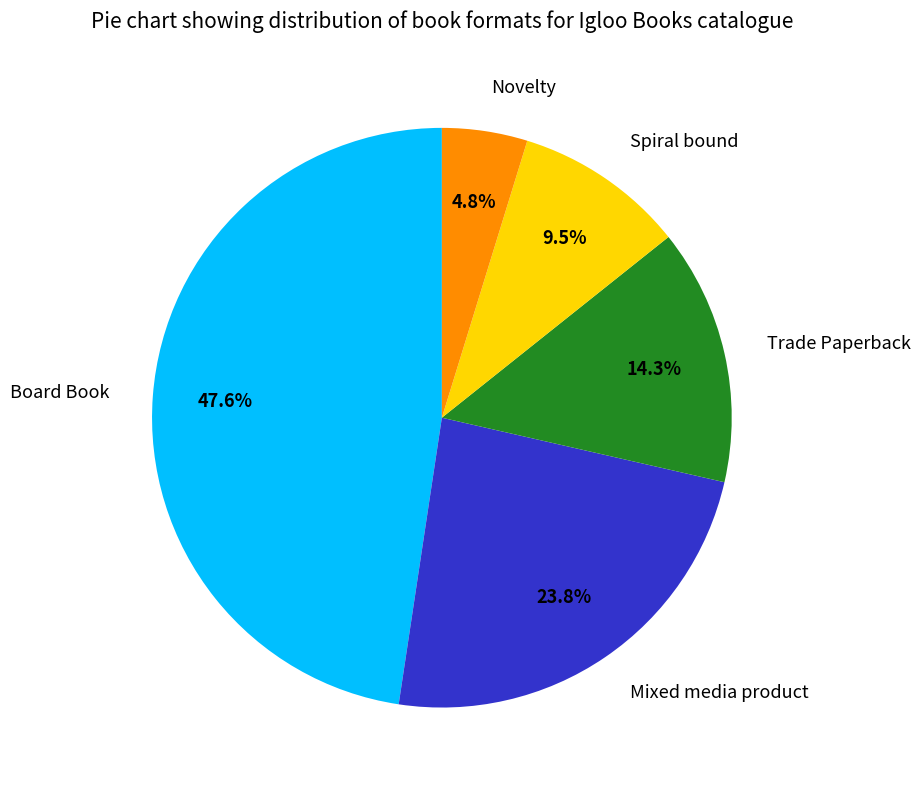

What is the total percentage of Mixed media product and Board Book?

71.4%